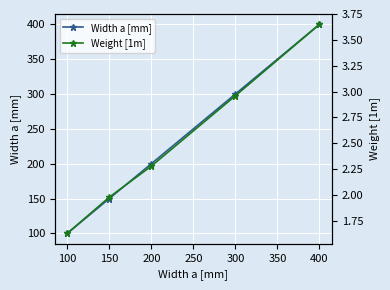

What is the value of the Weight [1m] point at the 3rd from the left?

2.3